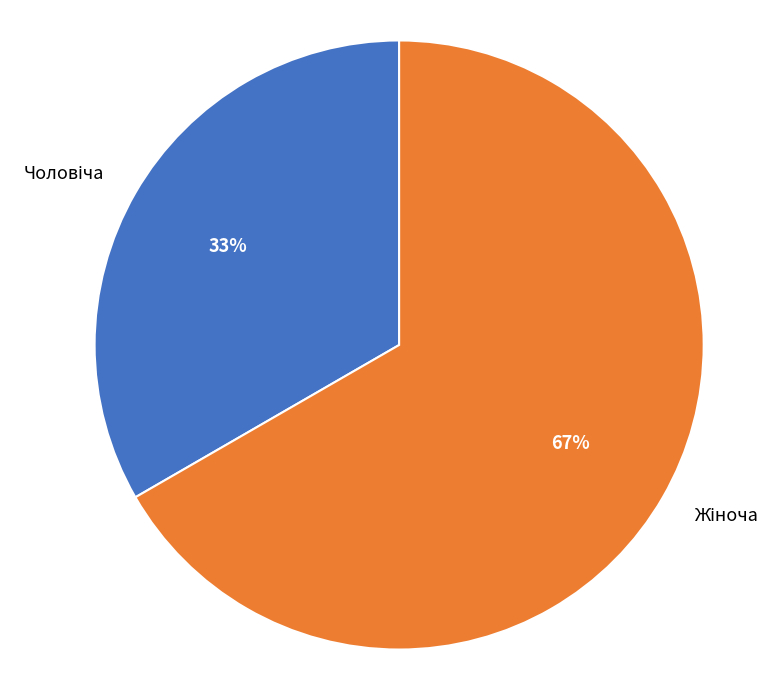

Is there any slice that represents more than half of the pie?

Yes